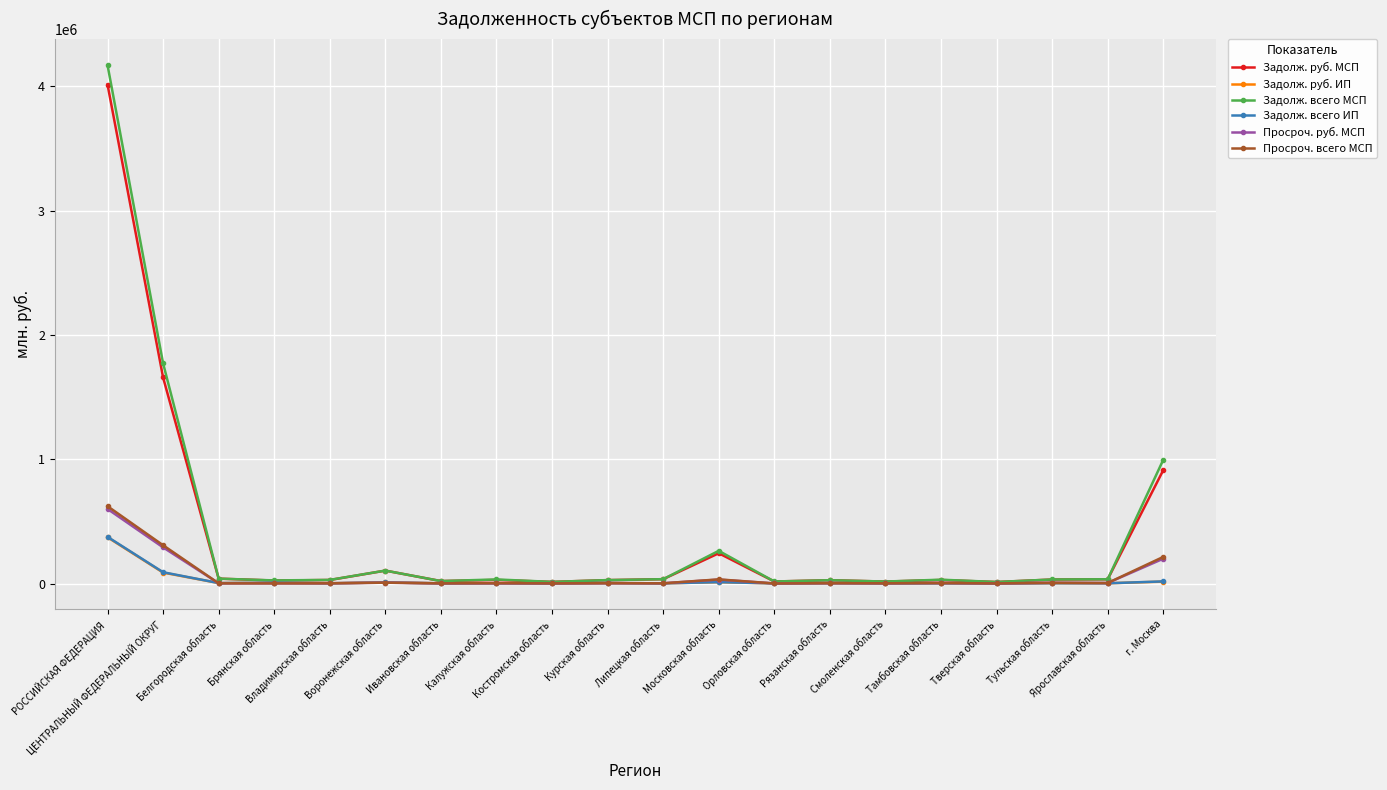

Where is Задолж. всего ИП nearest to the value 189102?

ЦЕНТРАЛЬНЫЙ ФЕДЕРАЛЬНЫЙ ОКРУГ